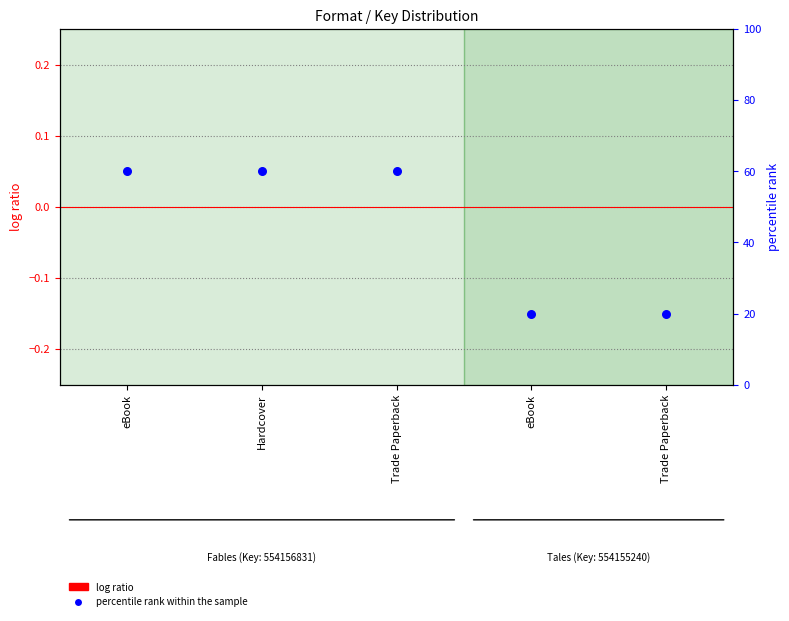

Which series has the largest Y range (max minus min)?

percentile rank within the sample